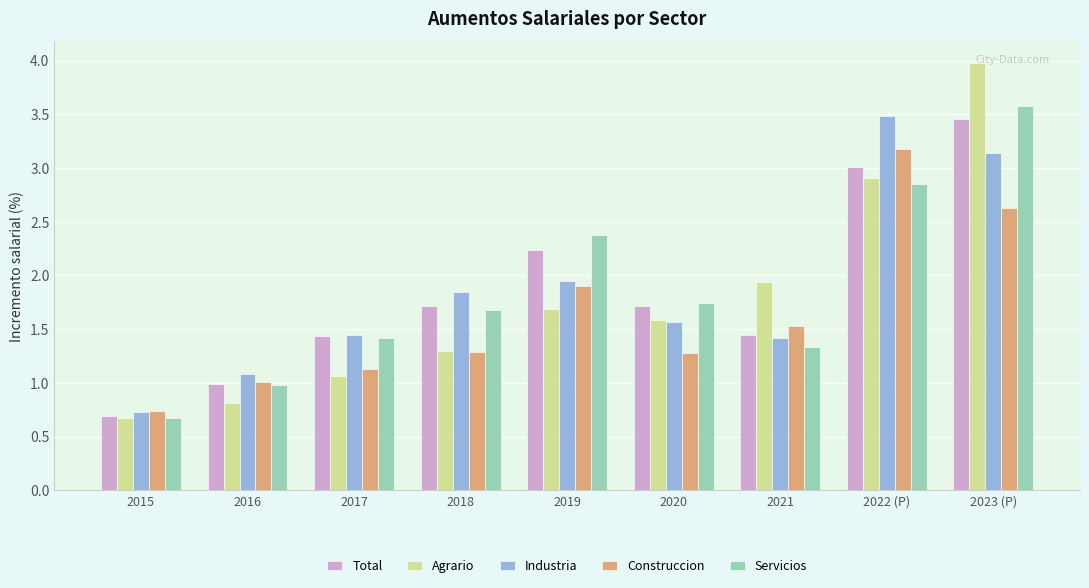

At which category is the sum across all series the highest?

2023 (P)